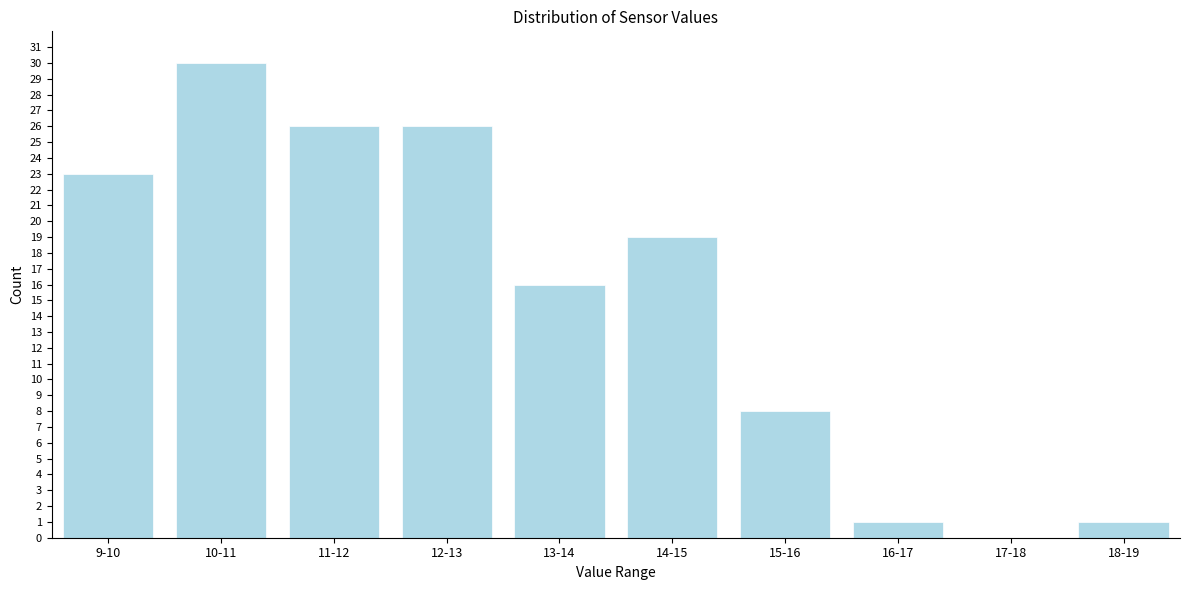

Reading left to right, what are all the values shown in this chart?

9-10=23	10-11=30	11-12=26	12-13=26	13-14=16	14-15=19	15-16=8	16-17=1	17-18=0	18-19=1